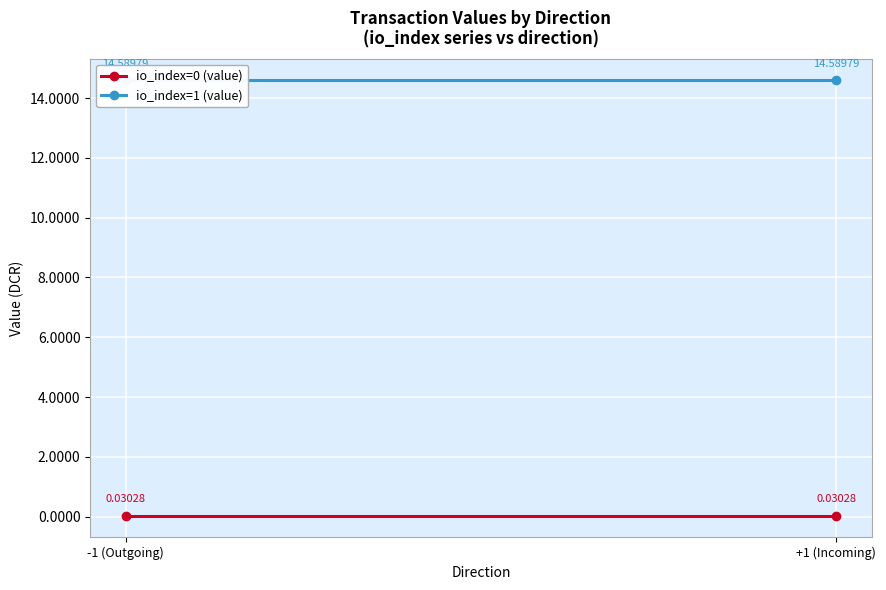

The value of io_index=0 (value) at -1 (Outgoing) is 0.0. True or false?

True